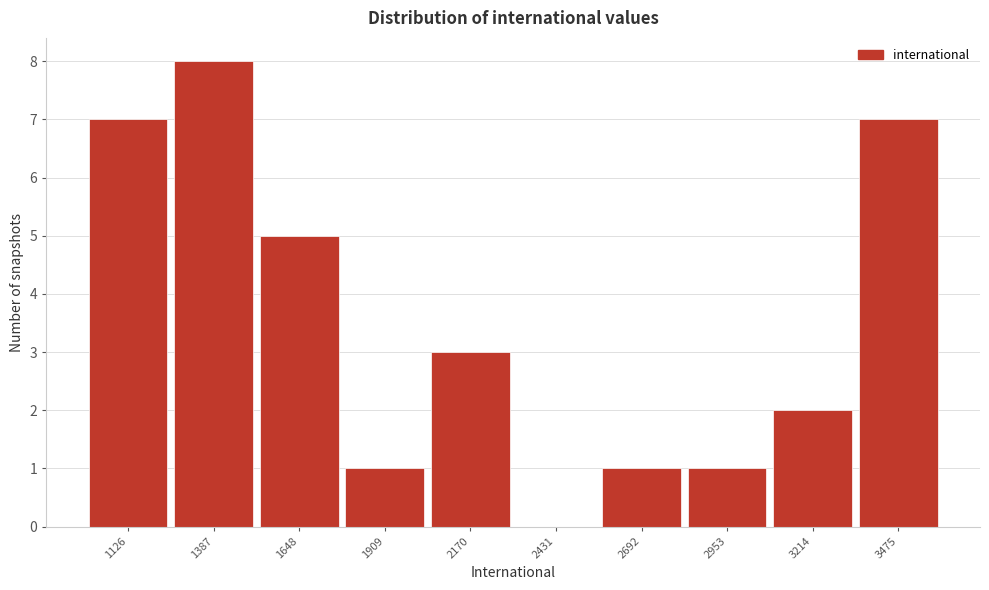

Reading left to right, list all the values displayed in this chart.

1126=7	1387=8	1648=5	1909=1	2170=3	2431=0	2692=1	2953=1	3214=2	3475=7